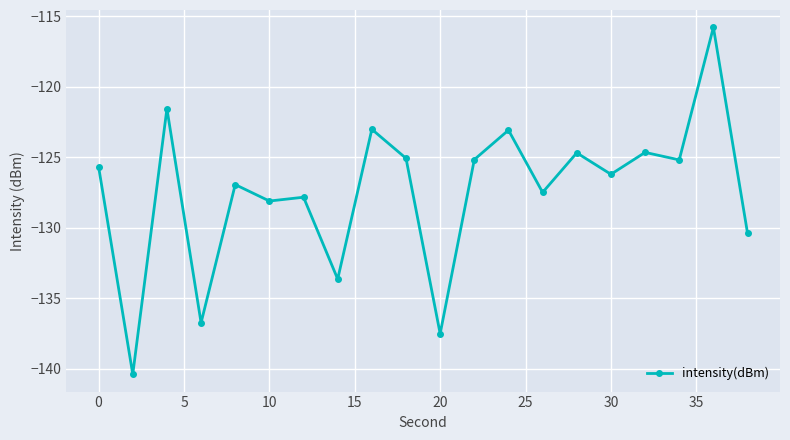

True or false: there are more than 1 points higher than both neighbors.

True